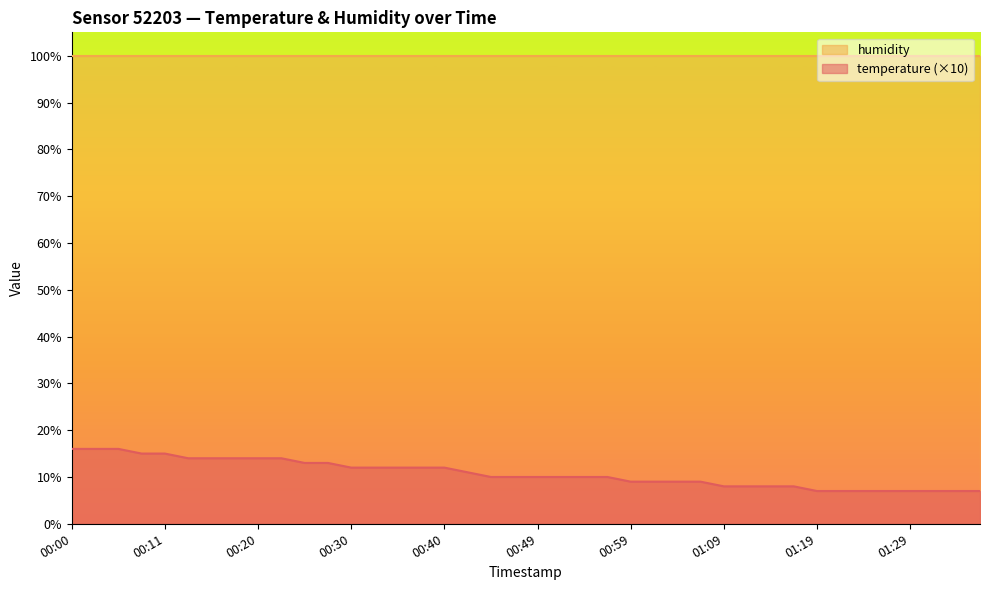

Between 00:57 and 00:45, which is larger?

00:57